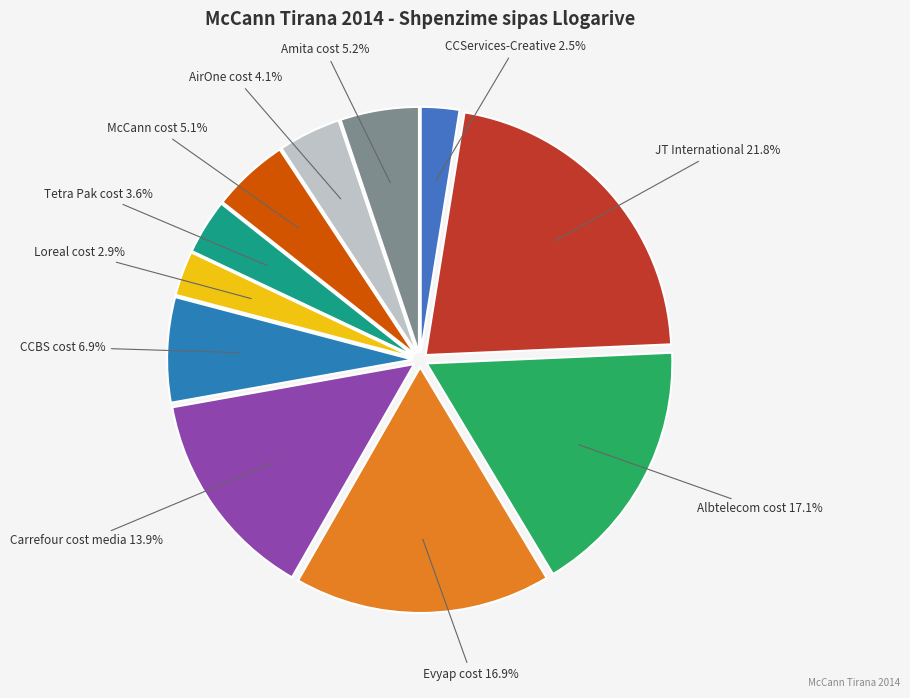

Rank the categories by value from lowest to highest.

CCServices-Creative, Loreal cost, Tetra Pak cost, AirOne cost, McCann cost, Amita cost, CCBS cost, Carrefour cost media, Evyap cost, Albtelecom cost, JT International